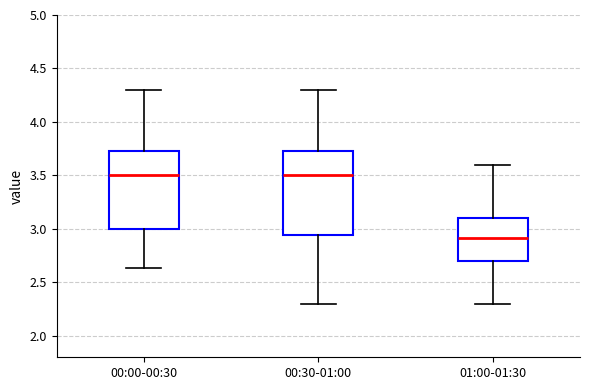

Reading left to right, read every box against the y-axis: the position of its median line, the range the box covers, and the ends of its whiskers. The values are not printed on the chart, so give them approximately, as read against the axis.

00:00-00:30: median 3.50, box 3.00 to 3.75, whiskers 2.65 to 4.30
00:30-01:00: median 3.50, box 2.95 to 3.75, whiskers 2.30 to 4.30
01:00-01:30: median 2.90, box 2.70 to 3.10, whiskers 2.30 to 3.60